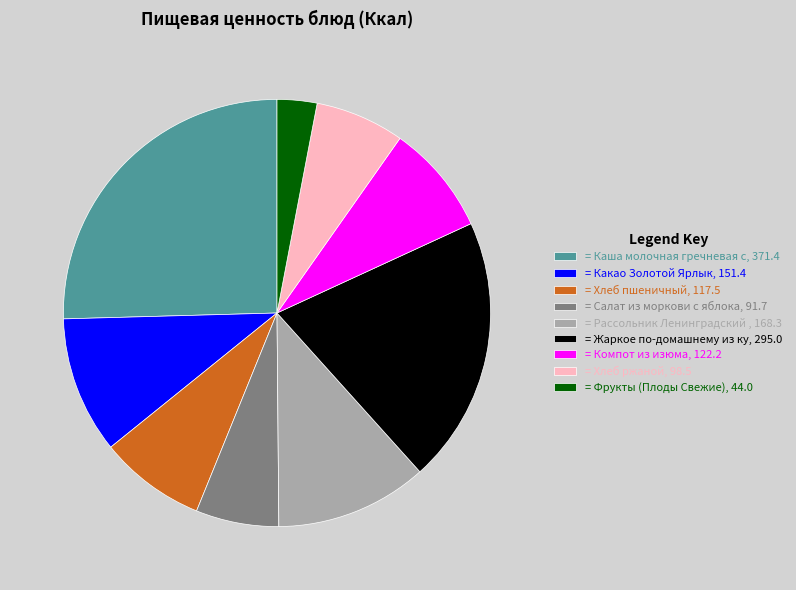

Do = Фрукты (Плоды Свежие), 44.0 and = Какао Золотой Ярлык, 151.4 together represent more than half of the pie?

No